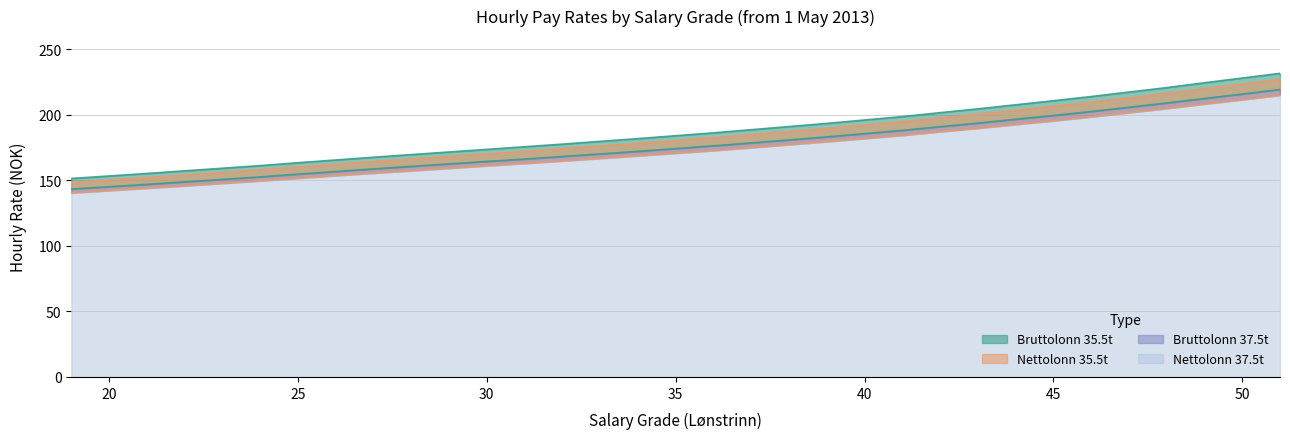

What are all the series names shown in the legend?

Bruttolonn 35.5t, Bruttolonn 37.5t, Nettolonn 35.5t, Nettolonn 37.5t